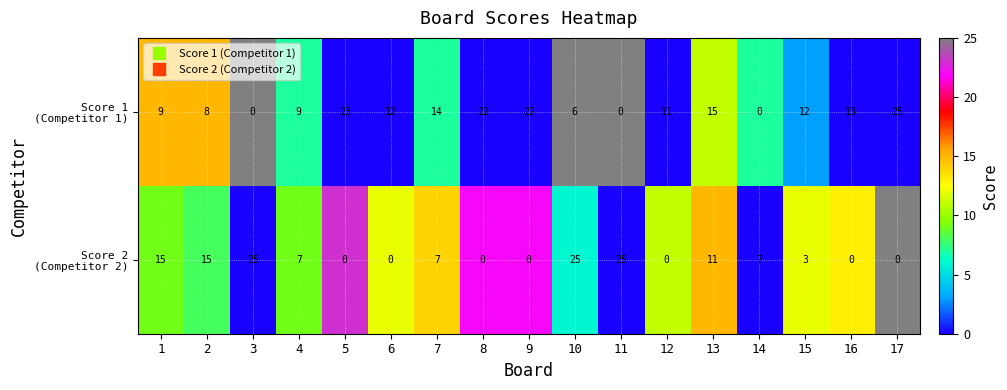

What is the spread (max minus min) of values at 10?

19